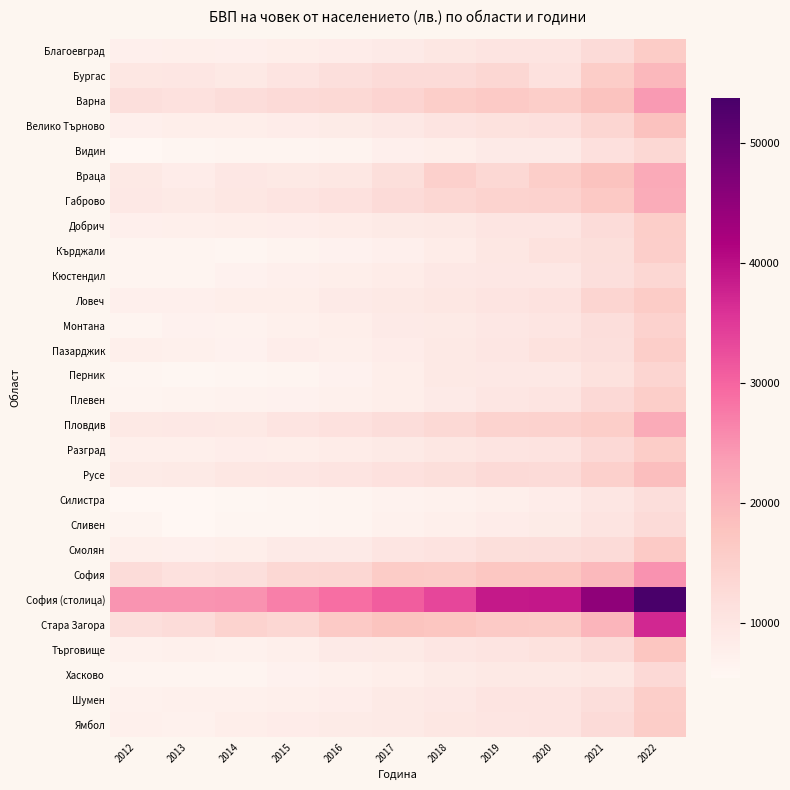

How many data points does each series have?

11